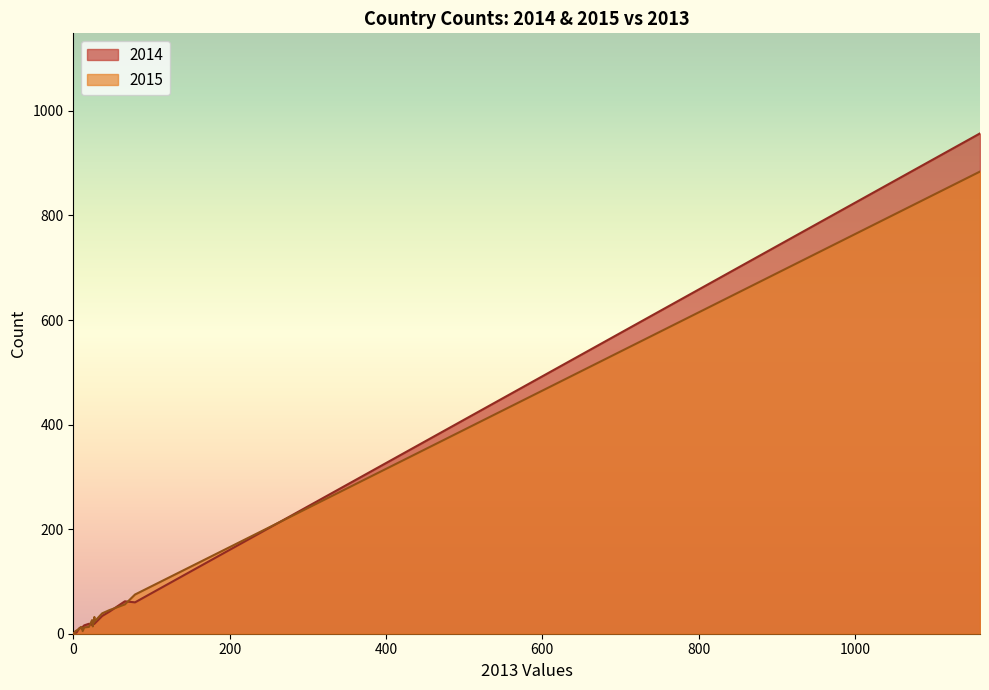

Is it true that 2015 equals 8 at SI?

False